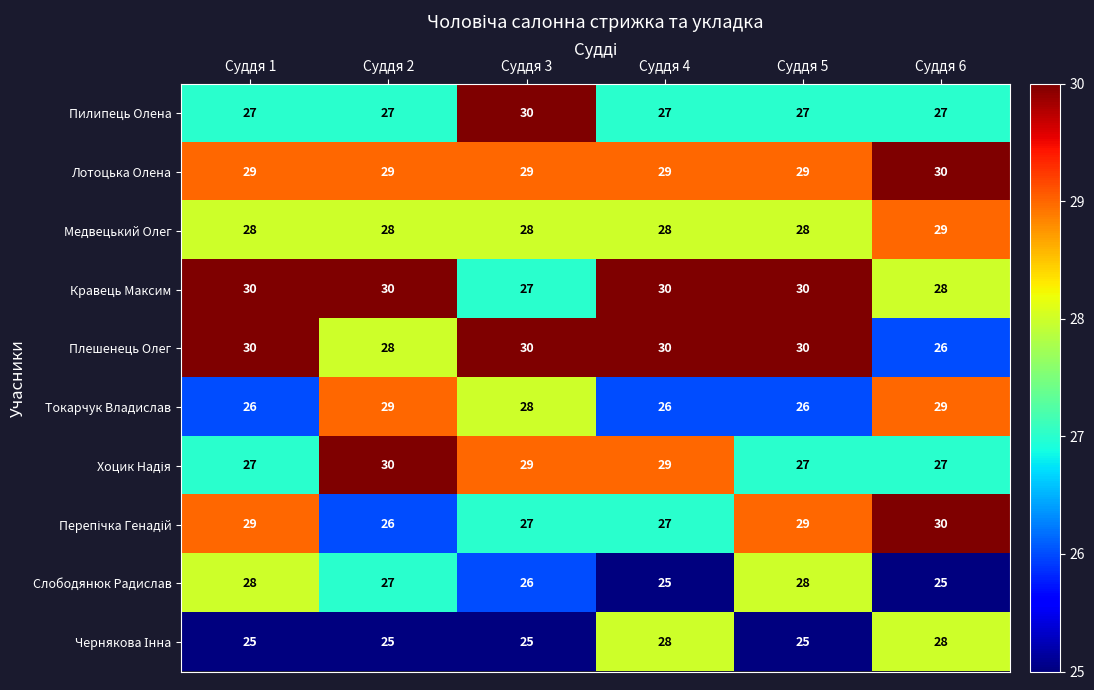

What is the total value across all series at Суддя 6?

279